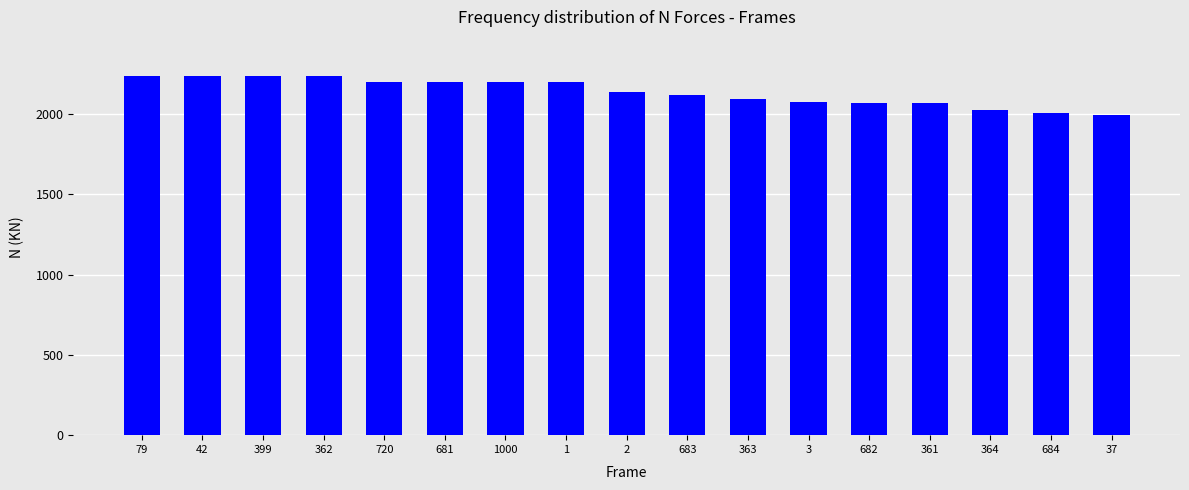

Is it true that the value at 364 is 497.1?

False